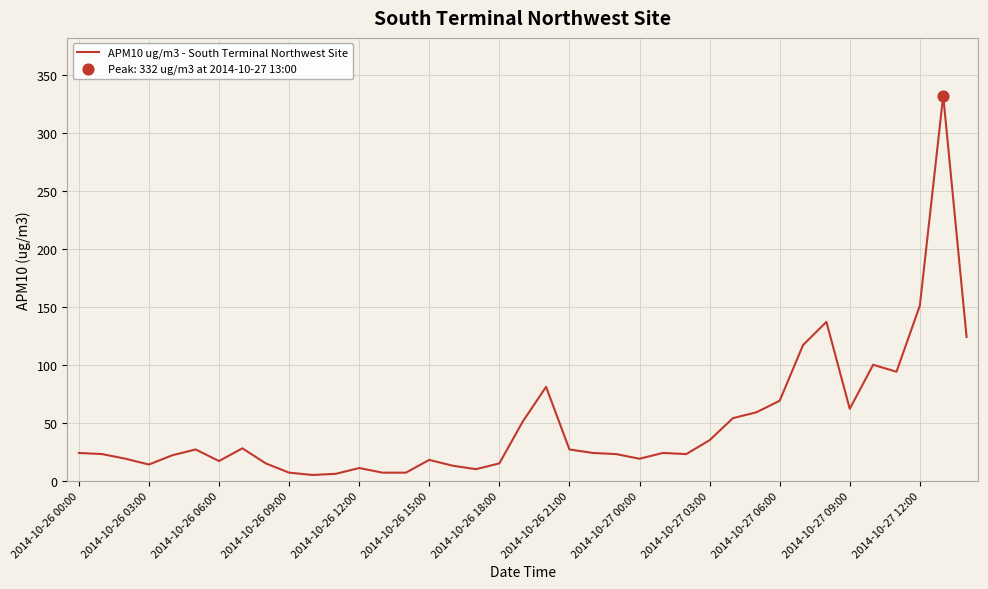

What is the difference between the maximum and minimum values?

327